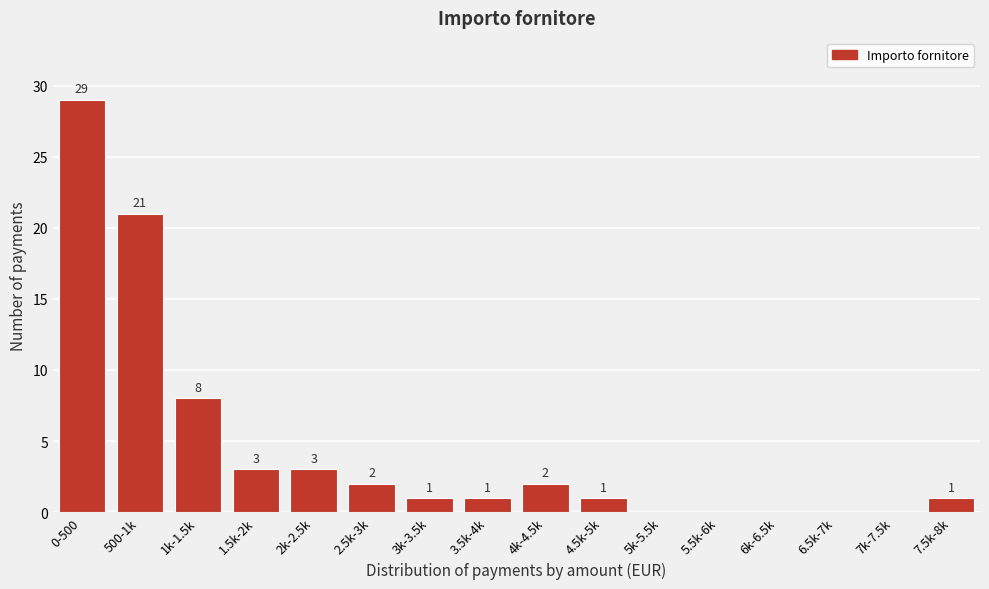

Reading left to right, what are all the values shown in this chart?

0-500=29	500-1k=21	1k-1.5k=8	1.5k-2k=3	2k-2.5k=3	2.5k-3k=2	3k-3.5k=1	3.5k-4k=1	4k-4.5k=2	4.5k-5k=1	5k-5.5k=0	5.5k-6k=0	6k-6.5k=0	6.5k-7k=0	7k-7.5k=0	7.5k-8k=1